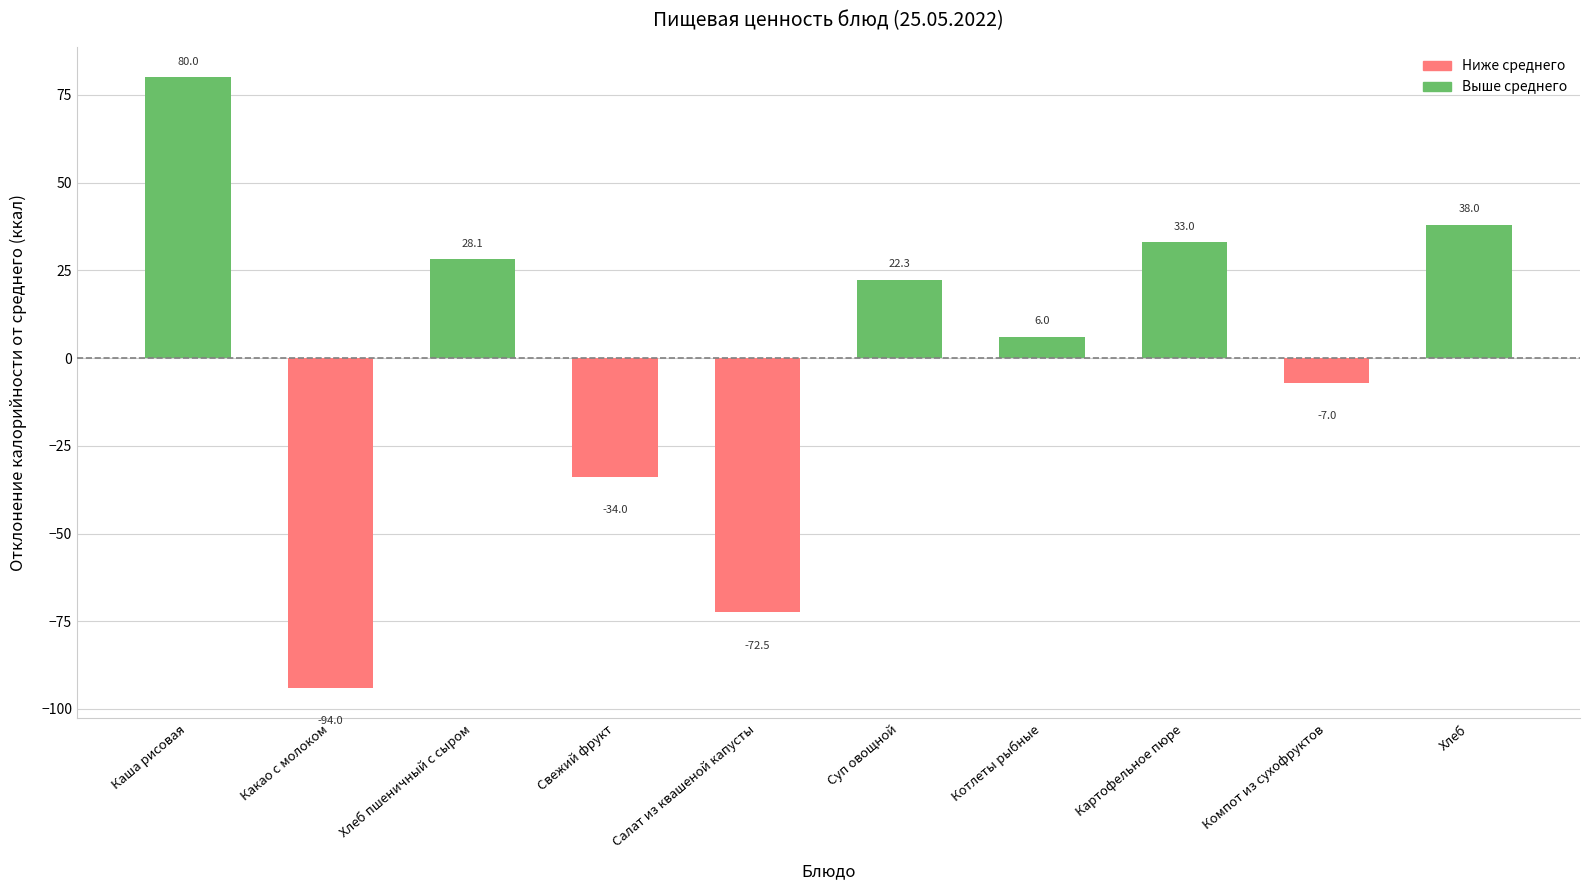

What is the difference between the second highest and minimum values?

132.0